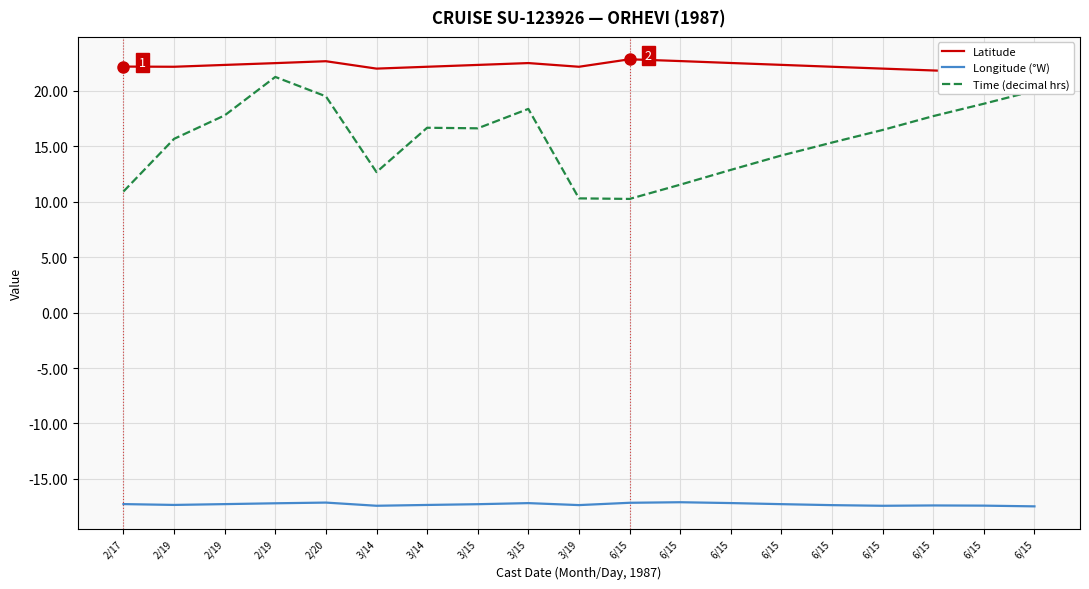

At which category is the sum across all series the highest?

2/19